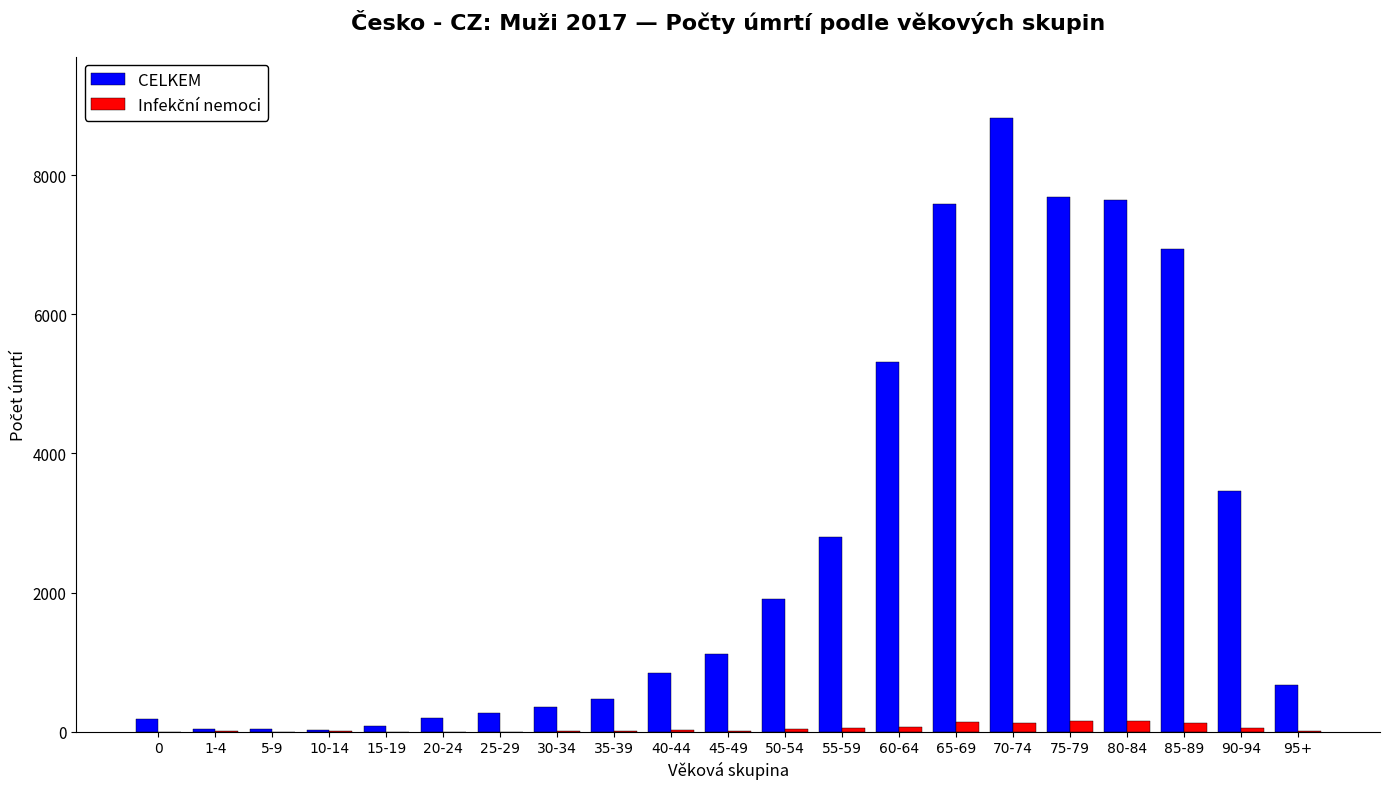

Which series changed the most between 65-69 and 95+?

CELKEM